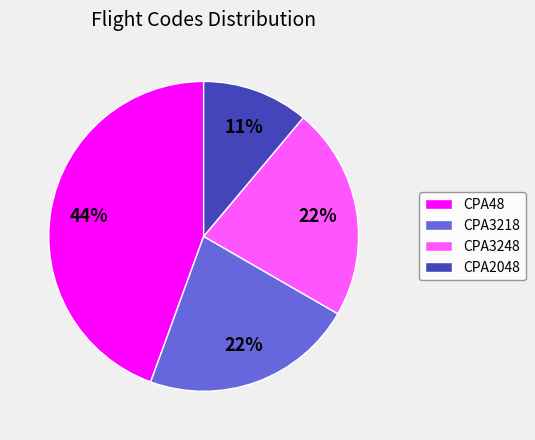

To the nearest percent, what percentage of the pie is CPA48?

44%